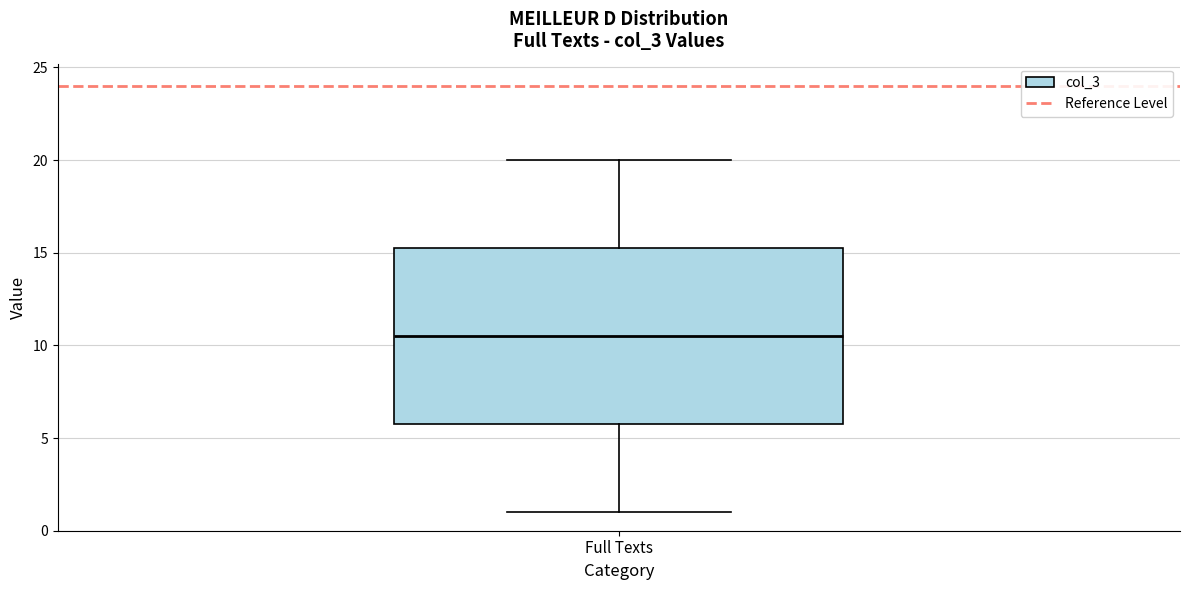

Transcribe this box plot: give where the median line is, the range the box spans, and where the two whiskers end, as read against the y-axis. The values are not printed on the chart, so give them approximately, as read against the axis.

median 10.5, box 6.0 to 15.5, whiskers 1.0 to 20.0